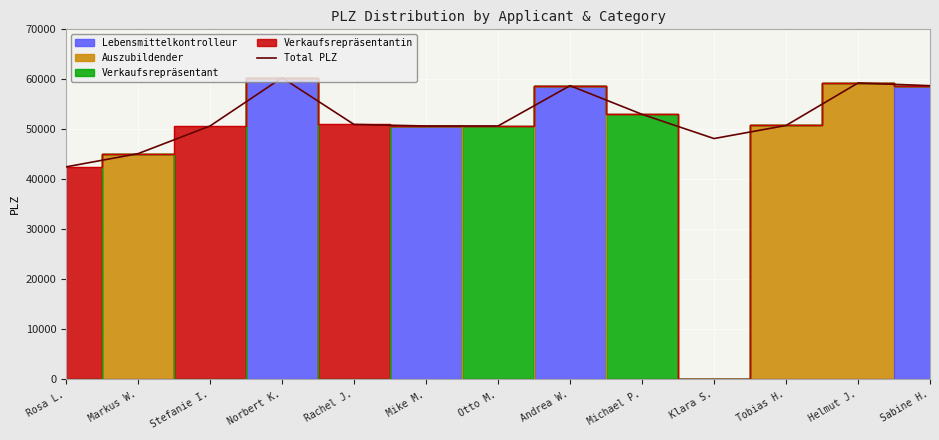

How many lines are shown in the chart?

1